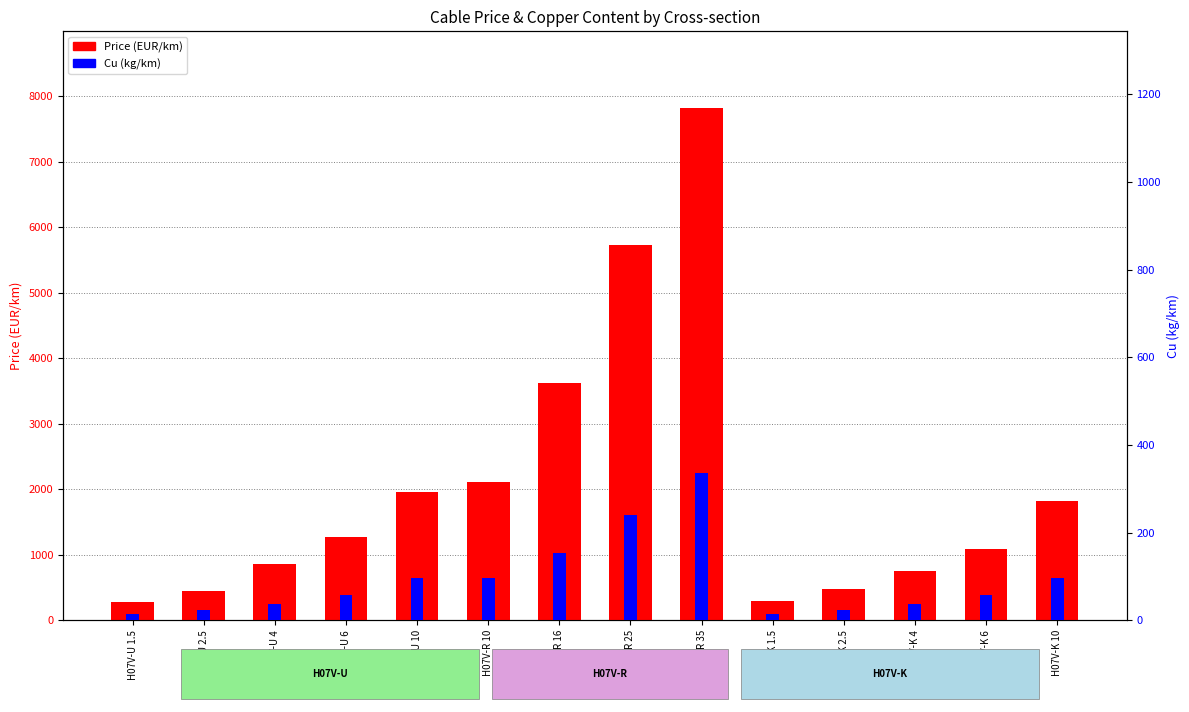

Reading left to right, extract all data points from this chart.

Price (EUR/km): 282.5	455.8	861.8	1273.6	1955.4	2111.5	3624.4	5734.9	7821.5	291.1	475.0	754.6	1089.7	1827.1
Cu (kg/km): 14.4	24.0	38.4	57.6	96.0	96.0	153.6	240.0	336.0	14.4	24.0	38.4	57.6	96.0